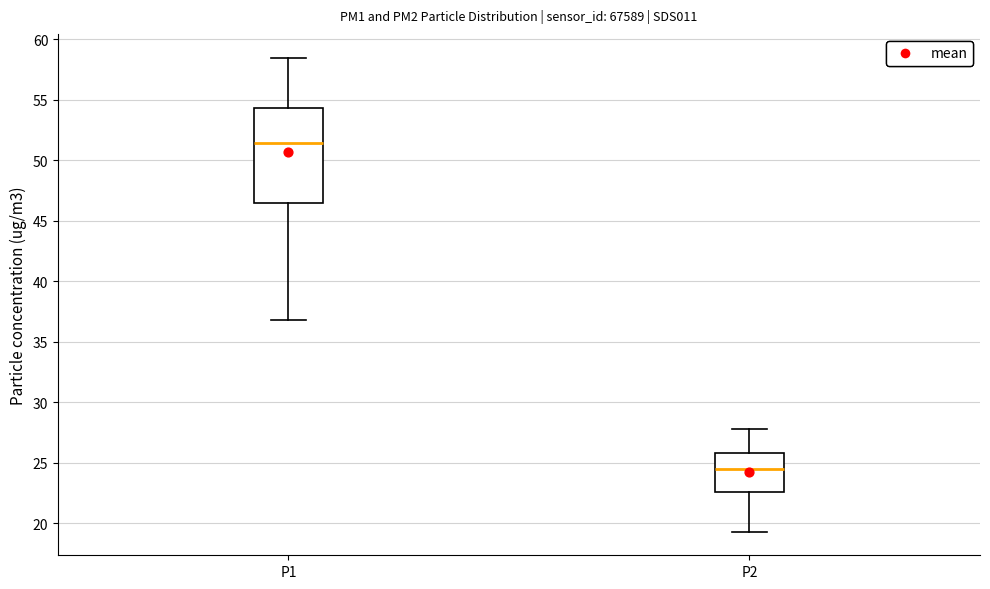

Where is the upper edge of the box for P2 on the y-axis? The values are not printed on the chart, so give them approximately, as read against the axis.

26.0